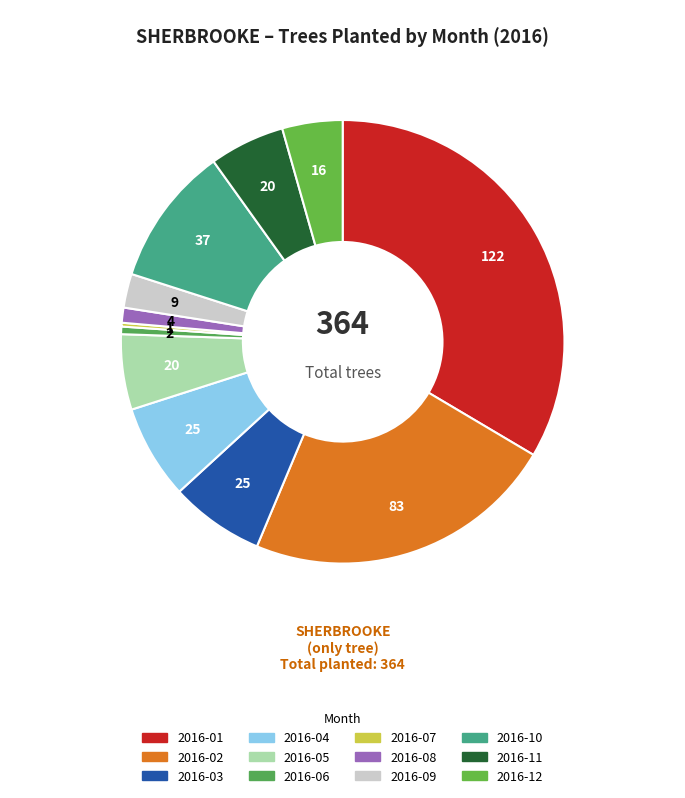

What is the ratio of the value at 2016-01 to the value at 2016-08?

30.5